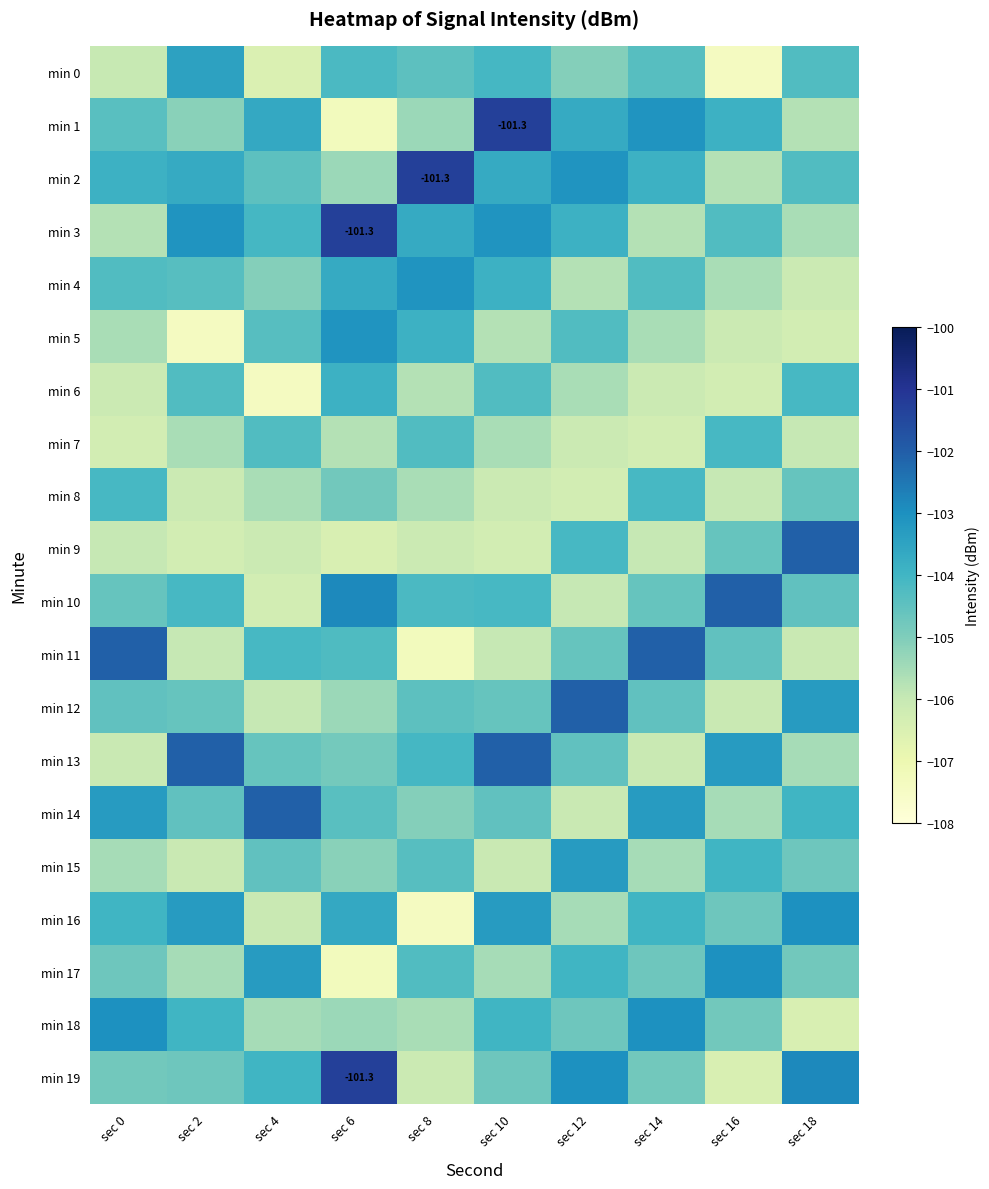

What is the sum of all min 9 values?

-1054.0